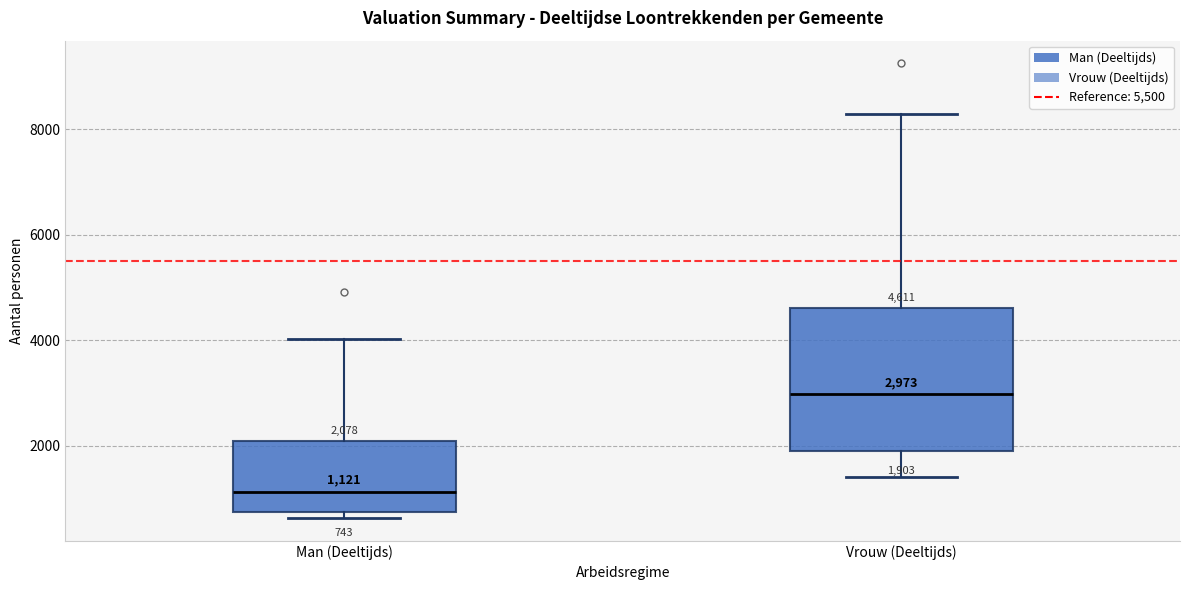

Comparing the boxes themselves (not the whiskers), which one is the tallest?

Vrouw (Deeltijds)